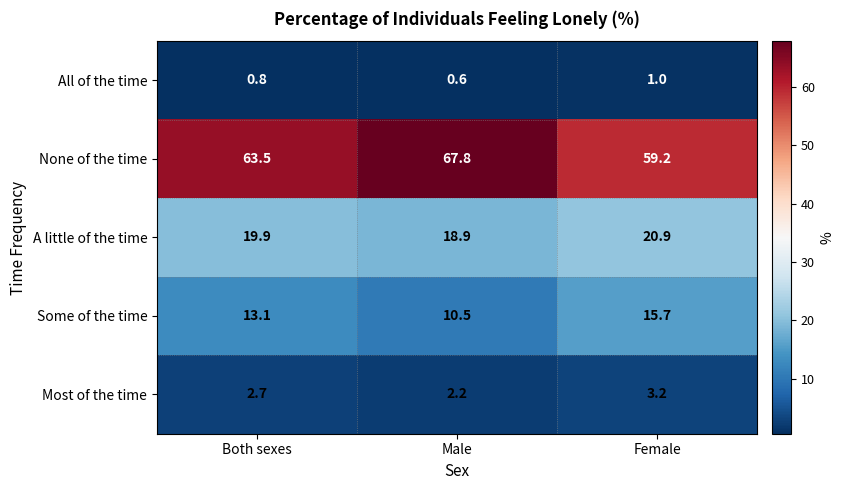

Is it true that Most of the time equals 0.4 at Male?

False